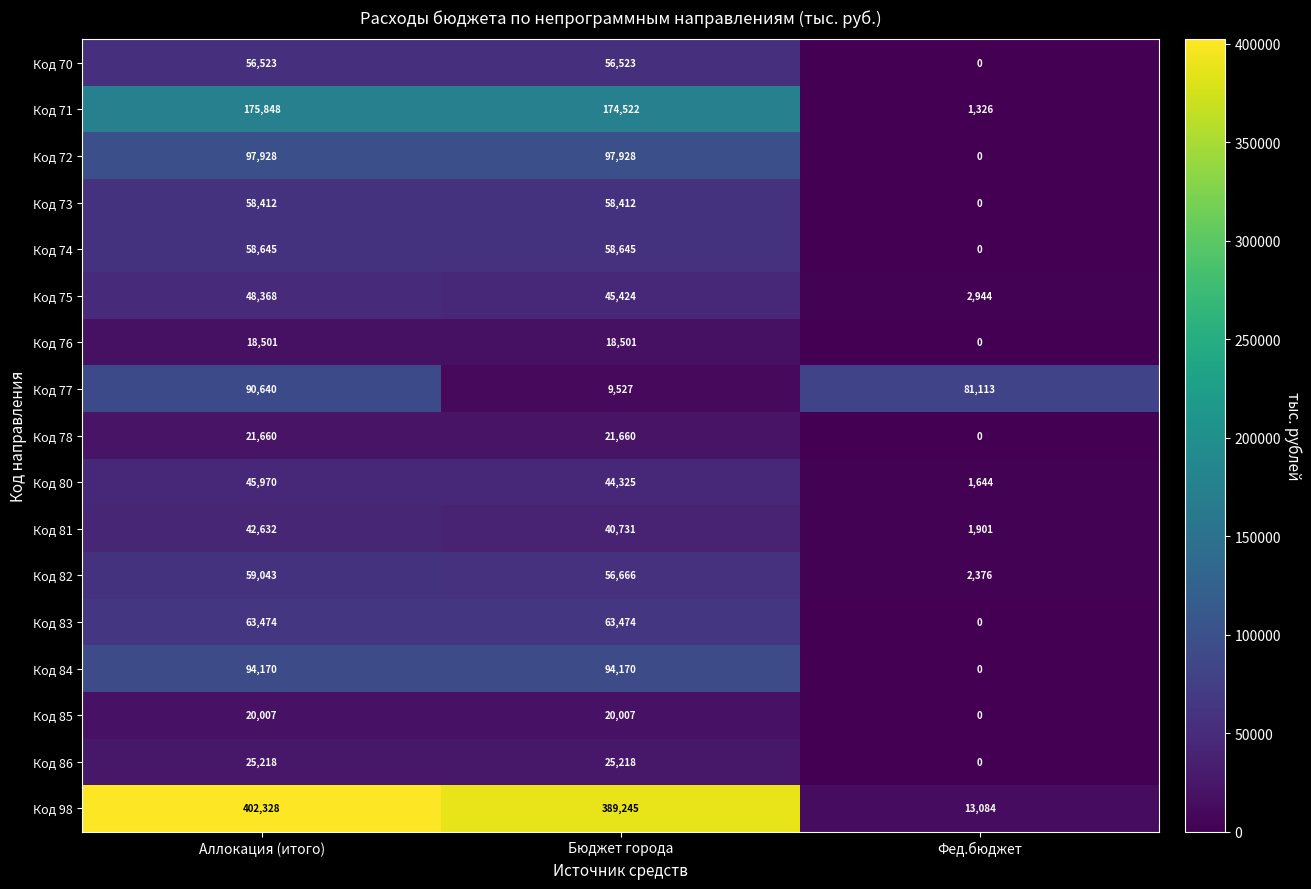

Is it true that Код 80 equals 45970 at Аллокация (итого)?

True